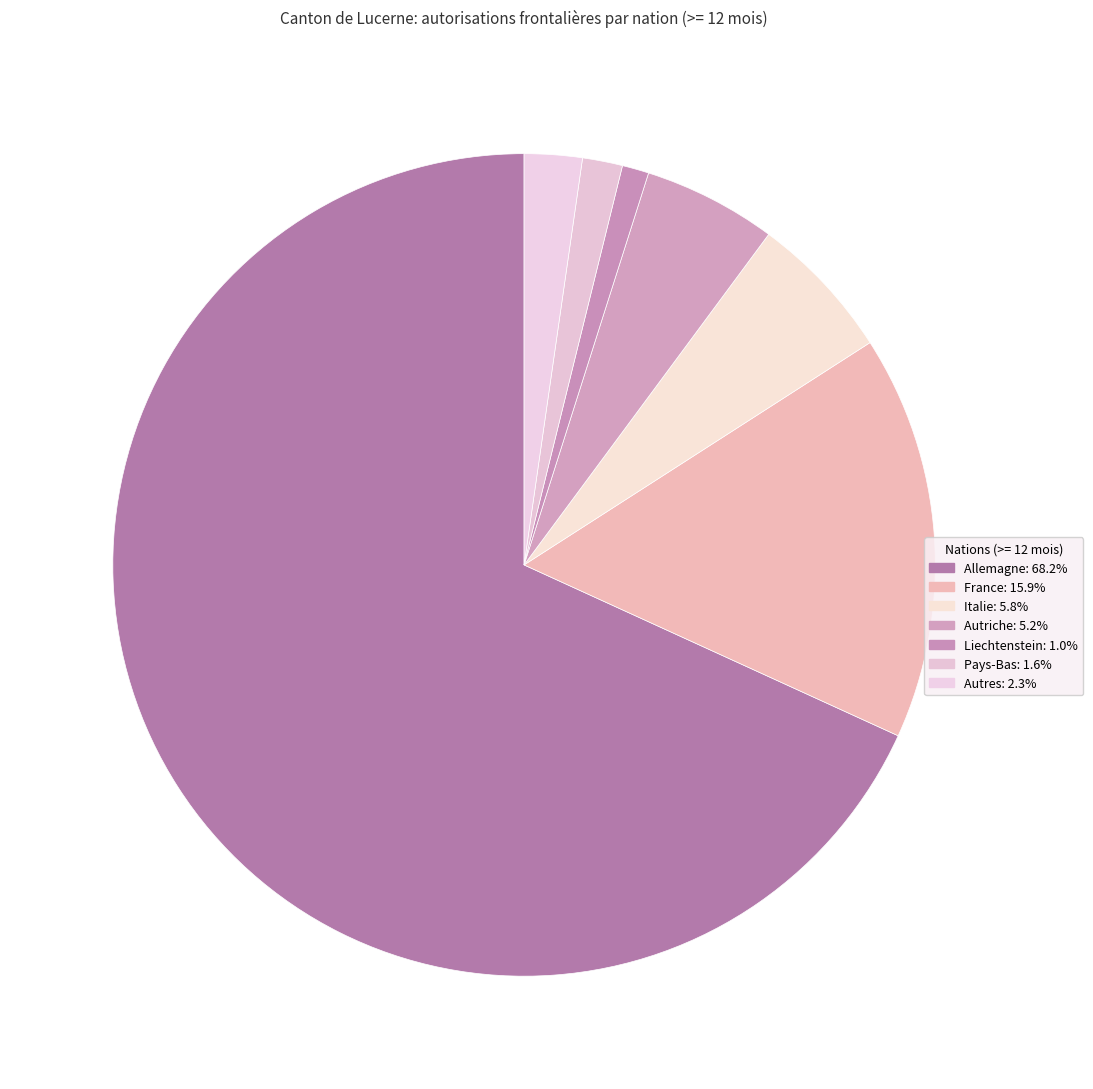

To the nearest percent, what portion does Allemagne represent?

68%